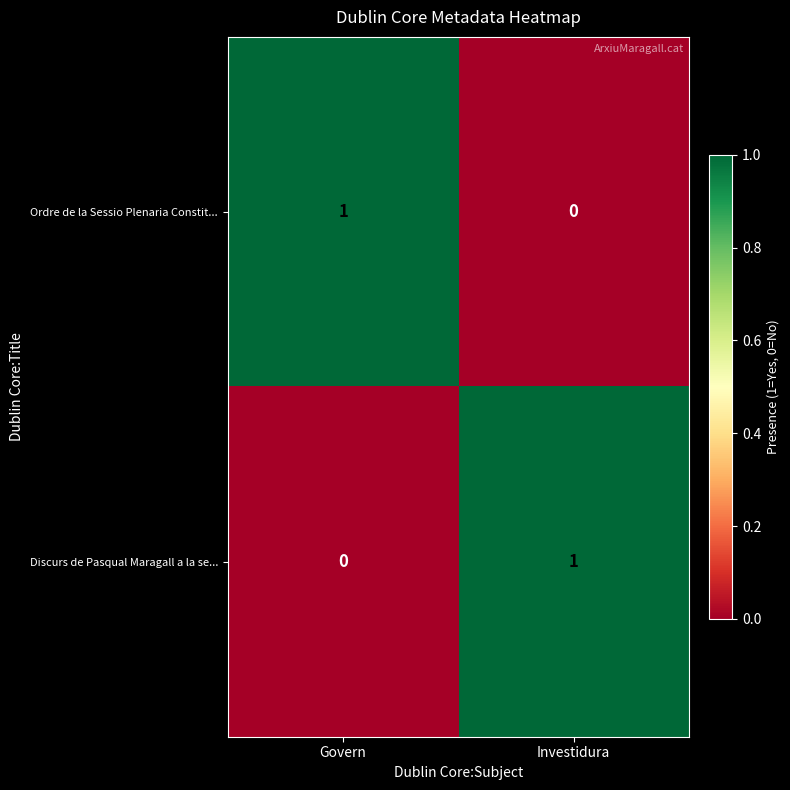

Where is Ordre de la Sessio Plenaria Constit... nearest to the value 0?

Investidura